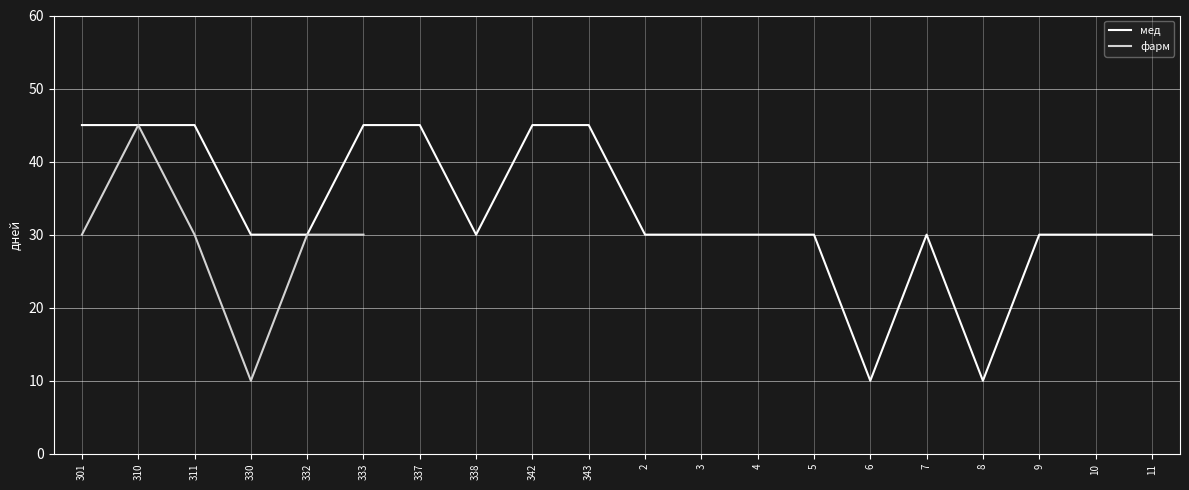

What is the difference between the maximum and minimum values?

35